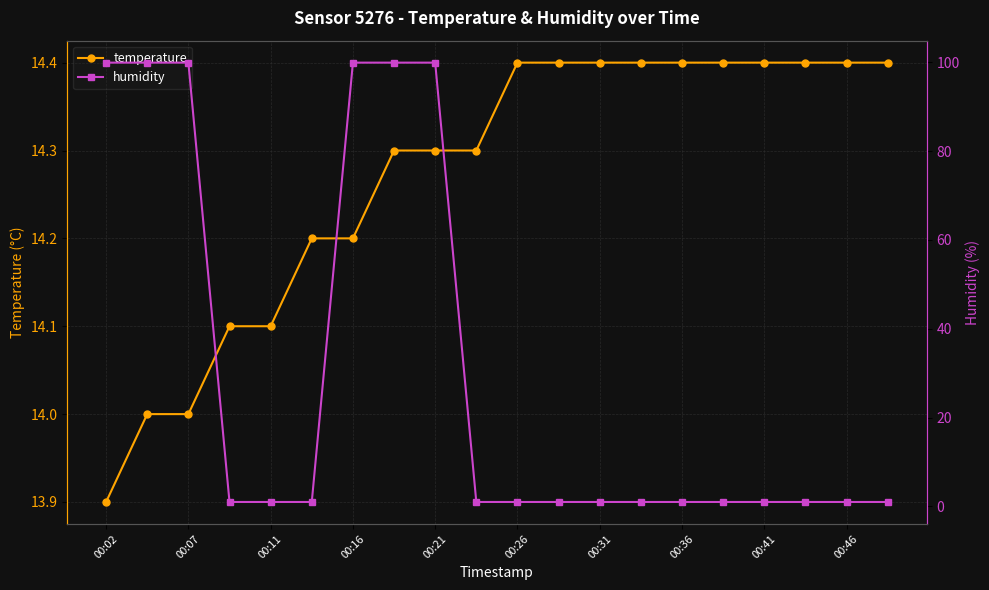

Is it true that temperature equals 14.4 at 00:46?

True